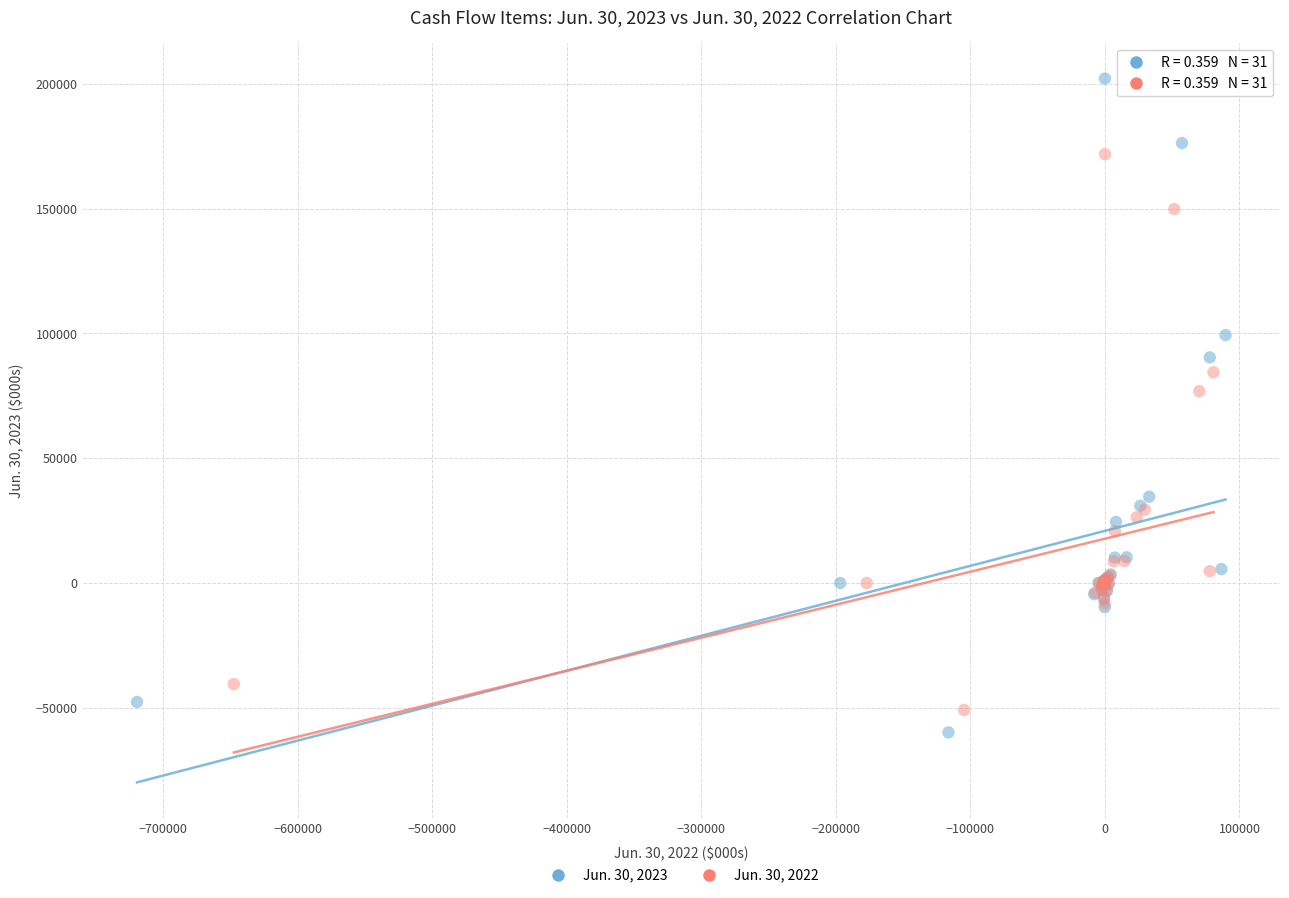

Which series has the widest spread of Y values?

Jun. 30, 2023